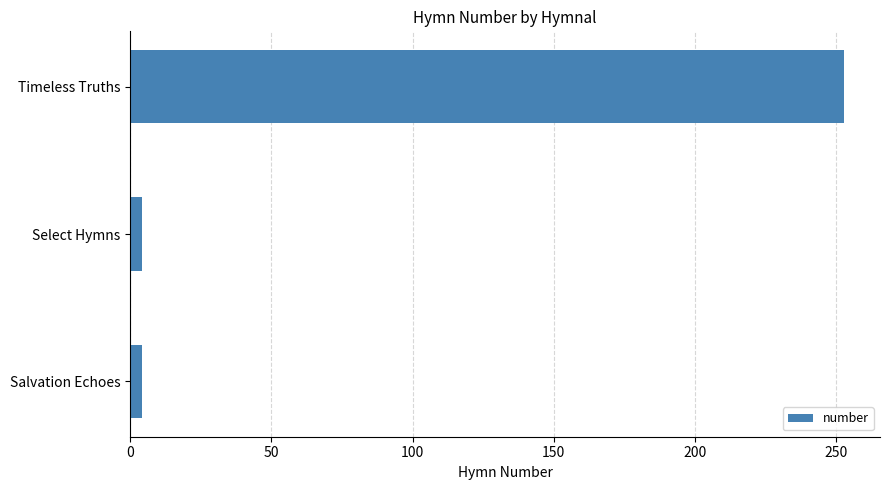

Which has a higher value, Select Hymns or Timeless Truths?

Timeless Truths